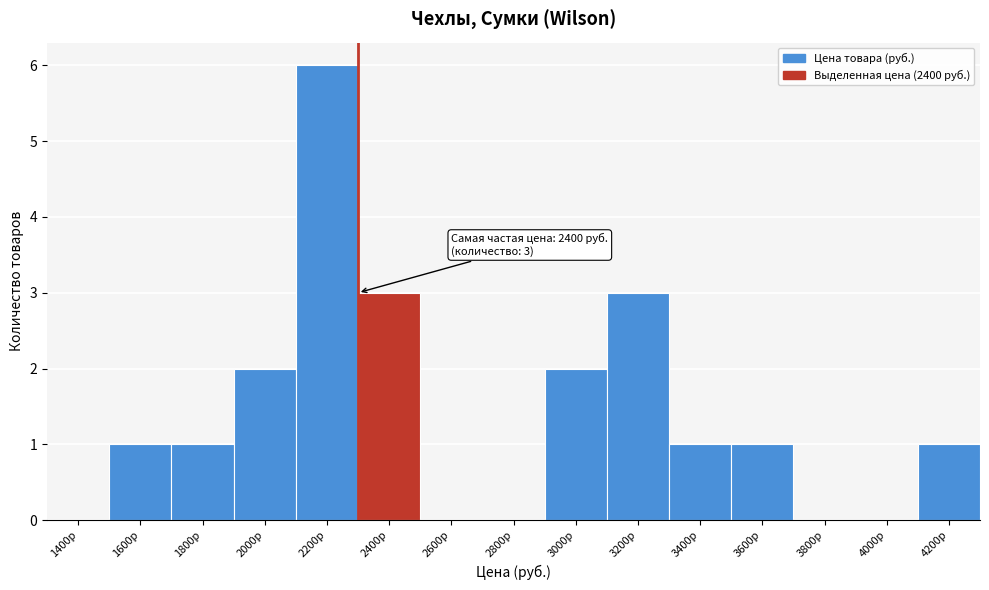

Reading right to left, what are all the values shown in this chart?

4200р=1	4000р=0	3800р=0	3600р=1	3400р=1	3200р=3	3000р=2	2800р=0	2600р=0	2400р=3	2200р=6	2000р=2	1800р=1	1600р=1	1400р=0